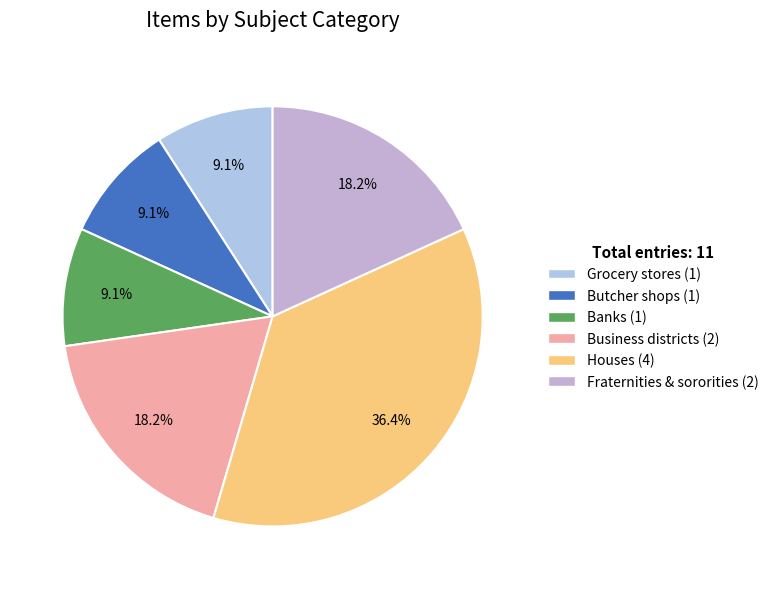

What percentage is NOT represented by Banks?

90.9%